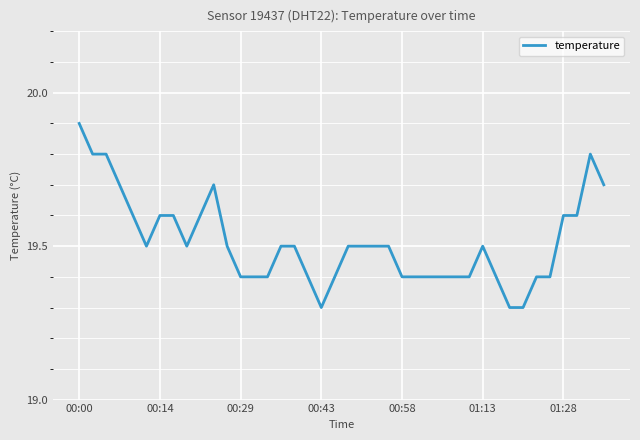

What is the difference between the maximum and minimum values?

0.6